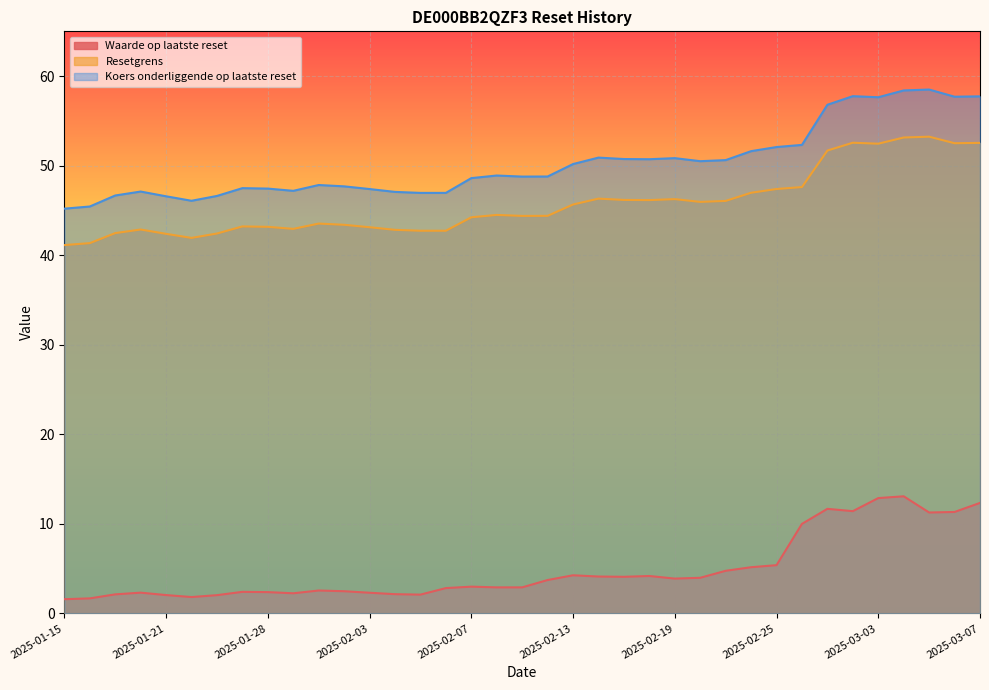

Reading left to right, extract all data points from this chart.

Waarde op laatste reset: 2025-01-15=1.6	2025-01-16=1.7	2025-01-17=2.1	2025-01-20=2.3	2025-01-21=2.0	2025-01-22=1.8	2025-01-24=2.0	2025-01-27=2.4	2025-01-28=2.4	2025-01-29=2.2	2025-01-30=2.6	2025-01-31=2.5	2025-02-03=2.3	2025-02-04=2.1	2025-02-05=2.1	2025-02-06=2.8	2025-02-07=3.0	2025-02-10=2.9	2025-02-11=2.9	2025-02-12=3.7	2025-02-13=4.3	2025-02-14=4.1	2025-02-17=4.1	2025-02-18=4.2	2025-02-19=3.9	2025-02-20=4.0	2025-02-21=4.8	2025-02-24=5.2	2025-02-25=5.4	2025-02-26=10.0	2025-02-27=11.7	2025-02-28=11.4	2025-03-03=12.9	2025-03-04=13.1	2025-03-05=11.3	2025-03-06=11.3	2025-03-07=12.3
Resetgrens: 2025-01-15=41.1	2025-01-16=41.4	2025-01-17=42.5	2025-01-20=42.9	2025-01-21=42.4	2025-01-22=41.9	2025-01-24=42.4	2025-01-27=43.2	2025-01-28=43.2	2025-01-29=42.9	2025-01-30=43.5	2025-01-31=43.4	2025-02-03=43.1	2025-02-04=42.8	2025-02-05=42.7	2025-02-06=42.7	2025-02-07=44.2	2025-02-10=44.5	2025-02-11=44.4	2025-02-12=44.4	2025-02-13=45.7	2025-02-14=46.3	2025-02-17=46.2	2025-02-18=46.2	2025-02-19=46.3	2025-02-20=46.0	2025-02-21=46.1	2025-02-24=47.0	2025-02-25=47.4	2025-02-26=47.6	2025-02-27=51.7	2025-02-28=52.6	2025-03-03=52.5	2025-03-04=53.1	2025-03-05=53.2	2025-03-06=52.5	2025-03-07=52.5
Koers onderliggende op laatste reset: 2025-01-15=45.2	2025-01-16=45.4	2025-01-17=46.7	2025-01-20=47.1	2025-01-21=46.6	2025-01-22=46.1	2025-01-24=46.6	2025-01-27=47.5	2025-01-28=47.4	2025-01-29=47.2	2025-01-30=47.8	2025-01-31=47.7	2025-02-03=47.4	2025-02-04=47.1	2025-02-05=47.0	2025-02-06=47.0	2025-02-07=48.6	2025-02-10=48.9	2025-02-11=48.8	2025-02-12=48.8	2025-02-13=50.2	2025-02-14=50.9	2025-02-17=50.7	2025-02-18=50.7	2025-02-19=50.8	2025-02-20=50.5	2025-02-21=50.6	2025-02-24=51.6	2025-02-25=52.1	2025-02-26=52.3	2025-02-27=56.8	2025-02-28=57.8	2025-03-03=57.6	2025-03-04=58.4	2025-03-05=58.5	2025-03-06=57.7	2025-03-07=57.7